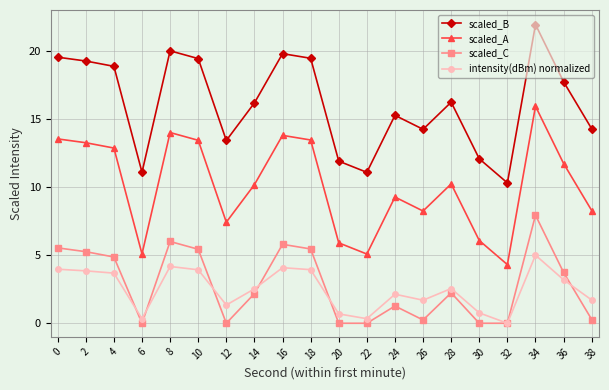

What is the total value across all series at 36?

36.4